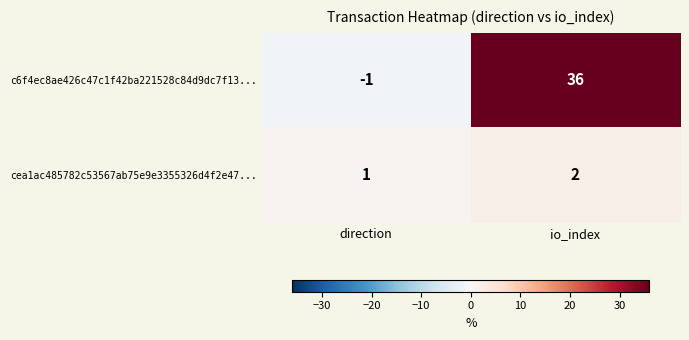

Which series has the largest total across all categories?

c6f4ec8ae426c47c1f42ba221528c84d9dc7f13...